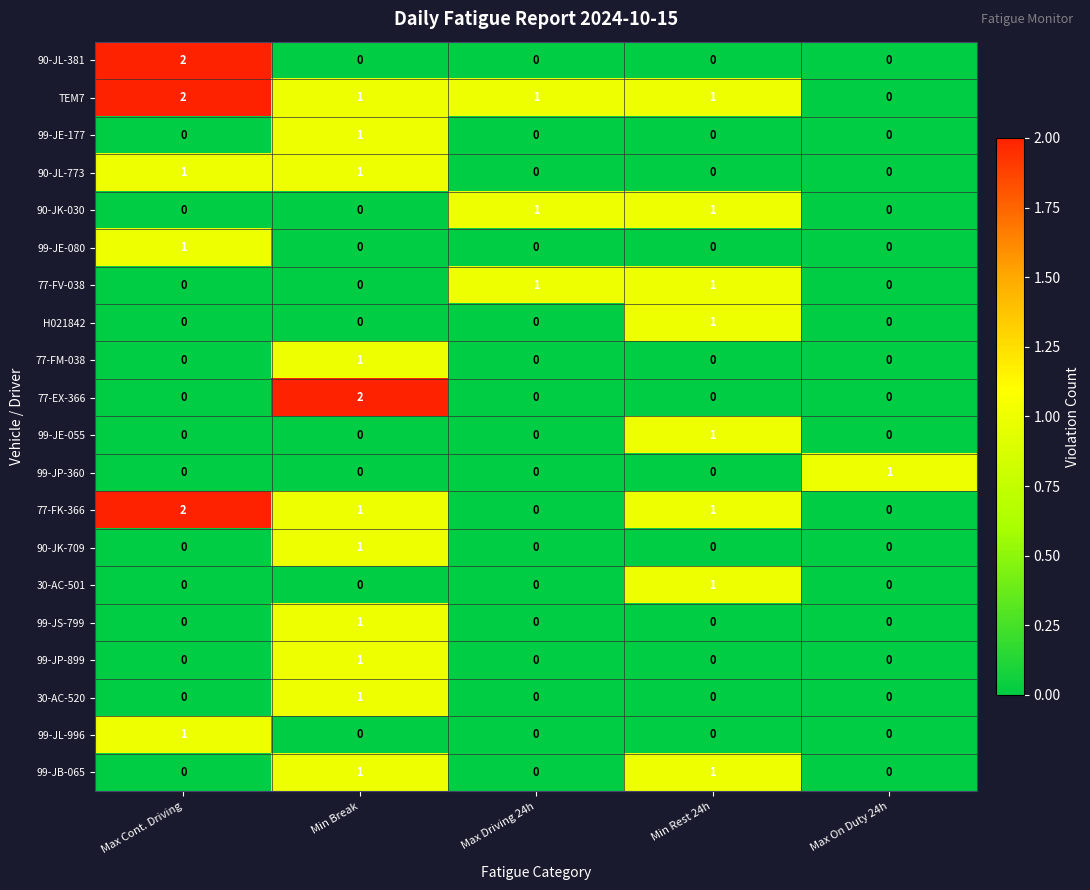

What is the spread (max minus min) of values at Max On Duty 24h?

1